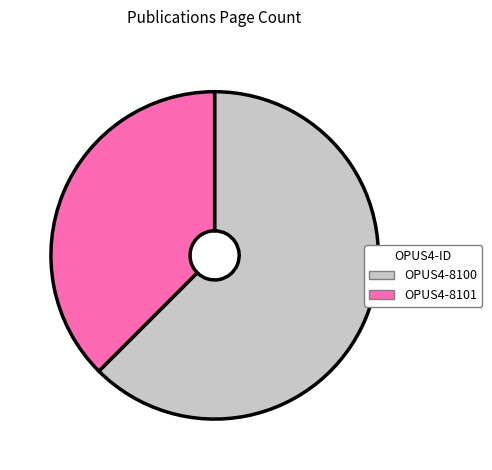

What is the ratio of the value at OPUS4-8100 to the value at OPUS4-8101?

1.7